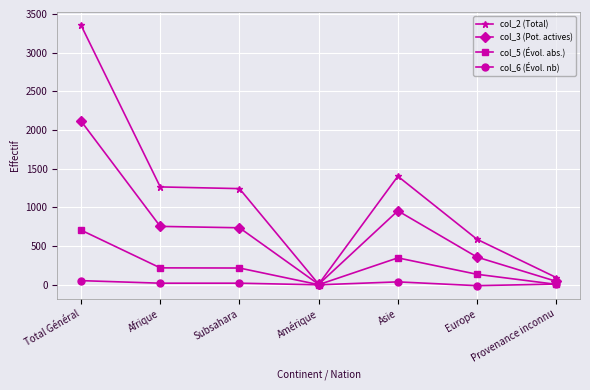

True or false: col_3 (Pot. actives) has a value of 357 at Europe.

True